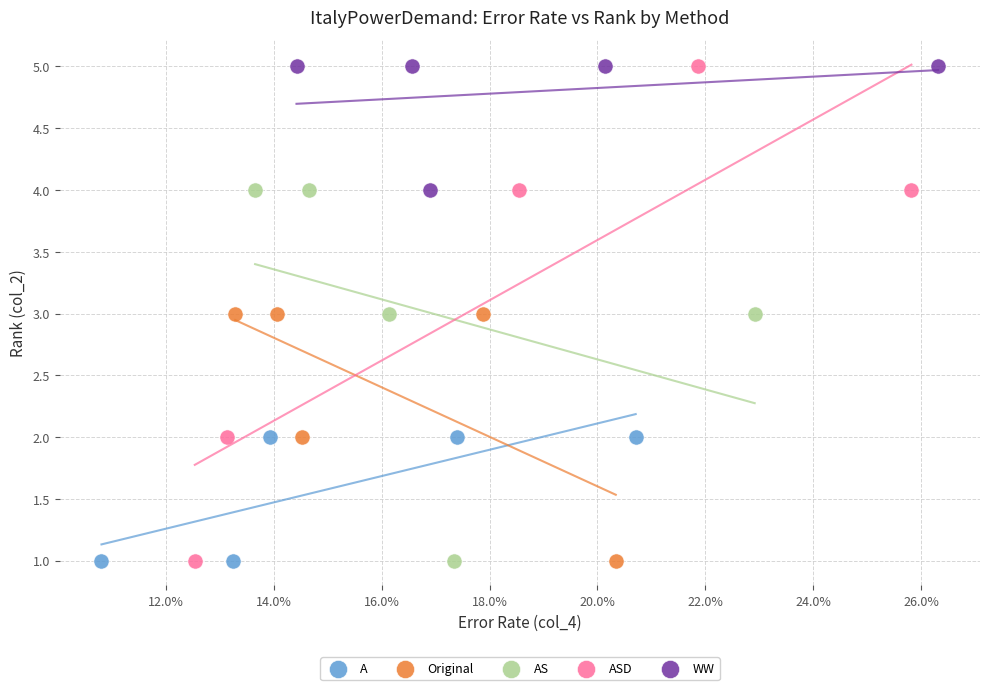

Which series has the widest spread of Y values?

ASD